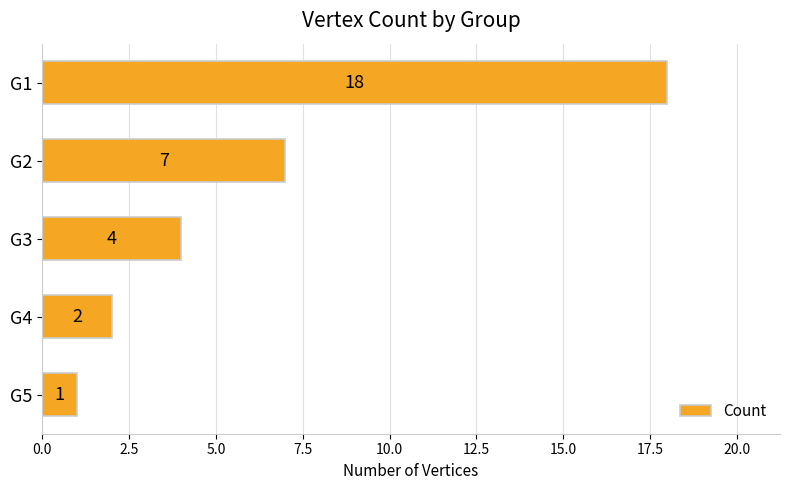

What is the smallest value displayed?

1